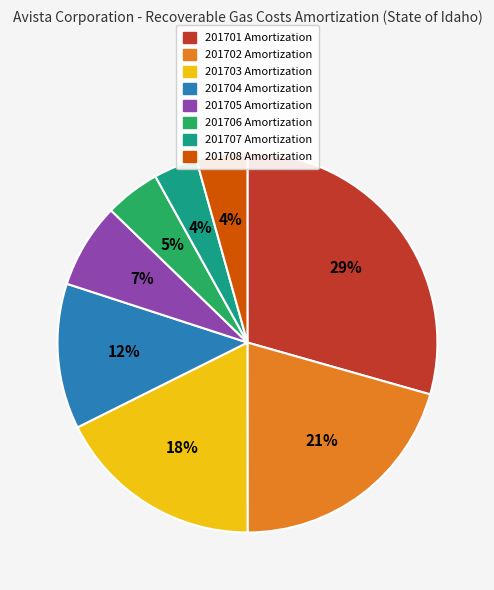

Between 201703 Amortization and 201701 Amortization, which is larger?

201701 Amortization